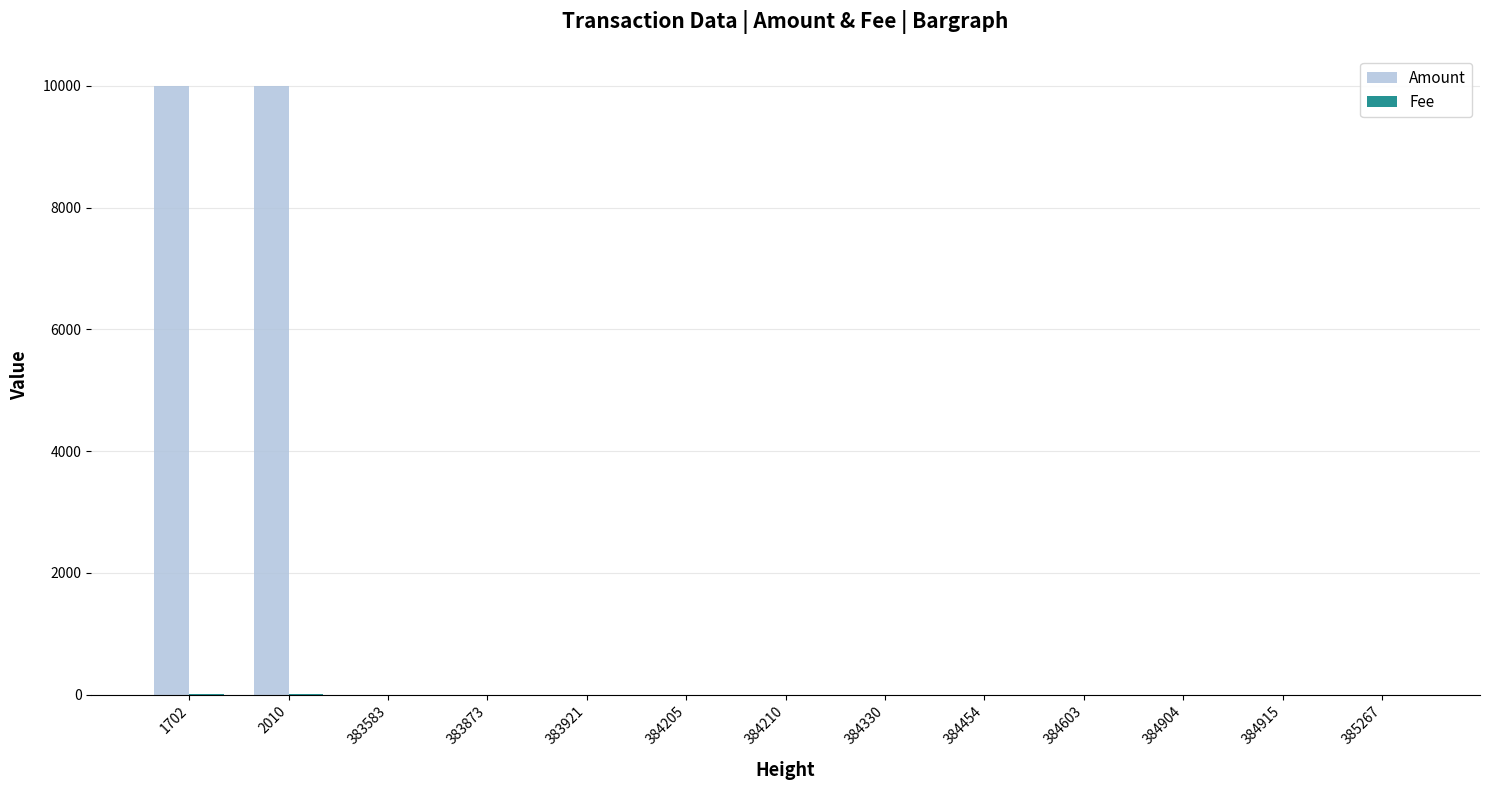

What is the maximum value shown in the chart?

9992